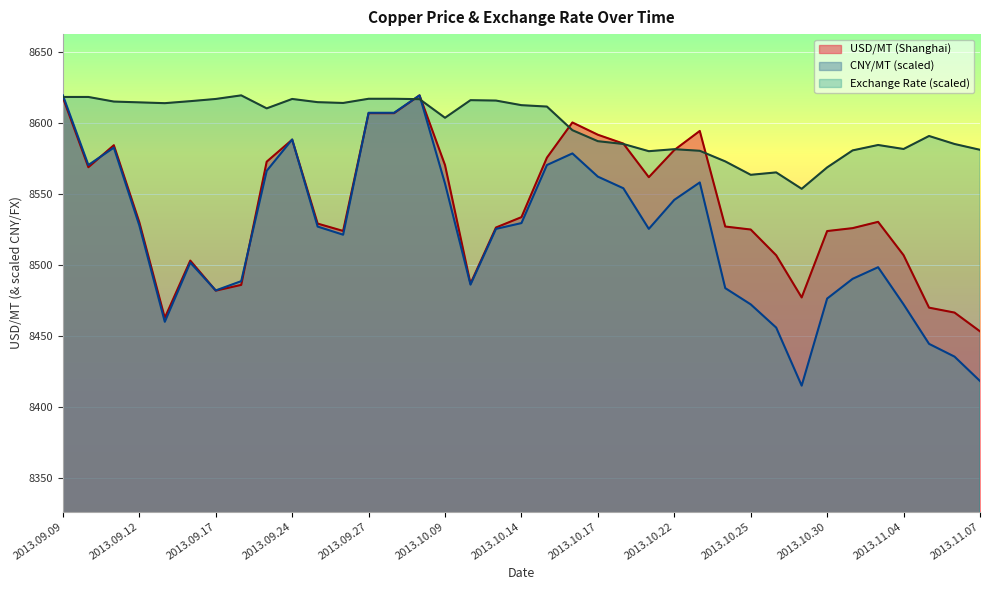

How many lines are shown in the chart?

3